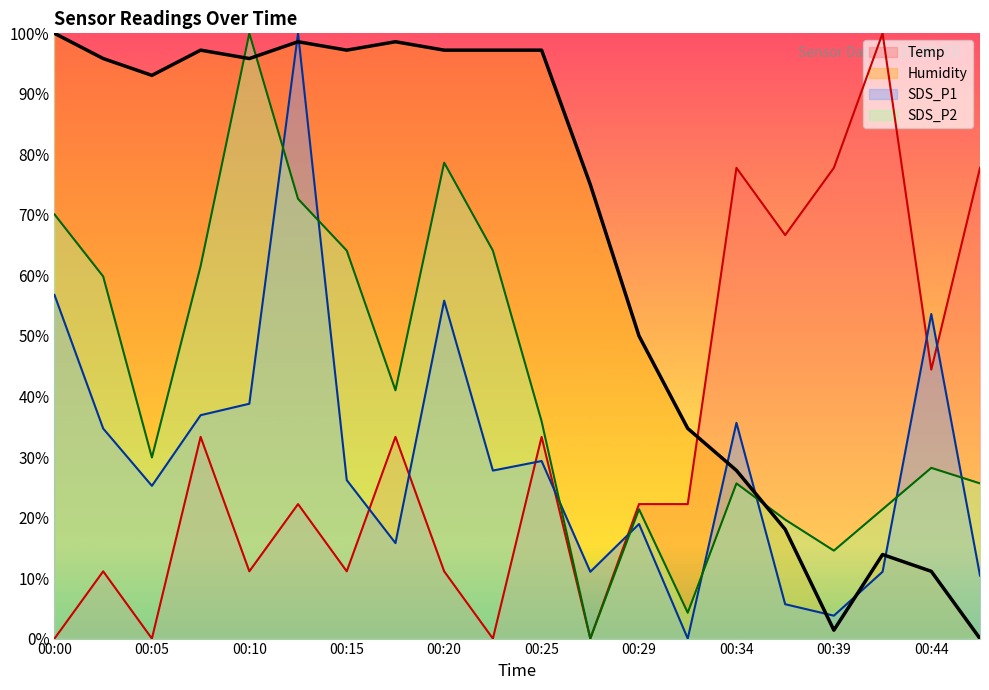

Which has a higher value, 00:07 or 00:29?

00:07